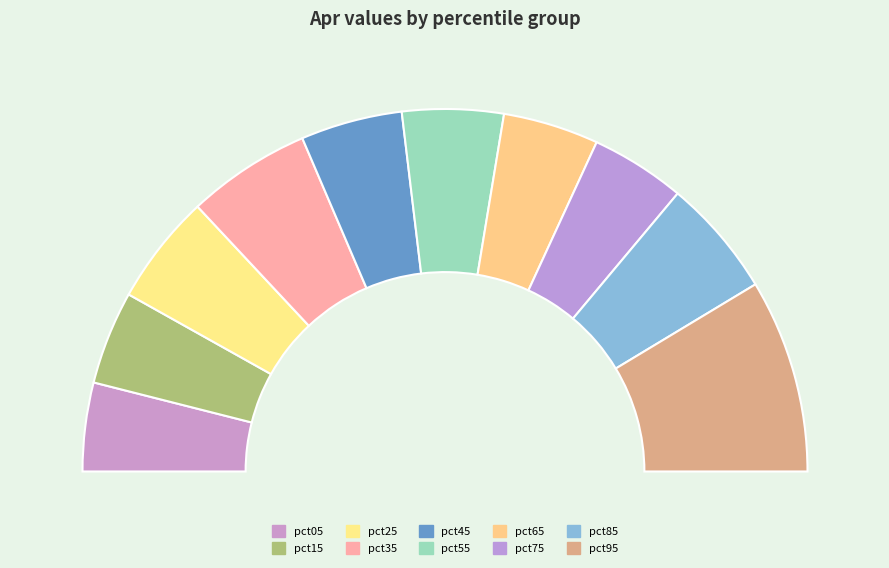

To the nearest percent, what portion does pct05 represent?

8%